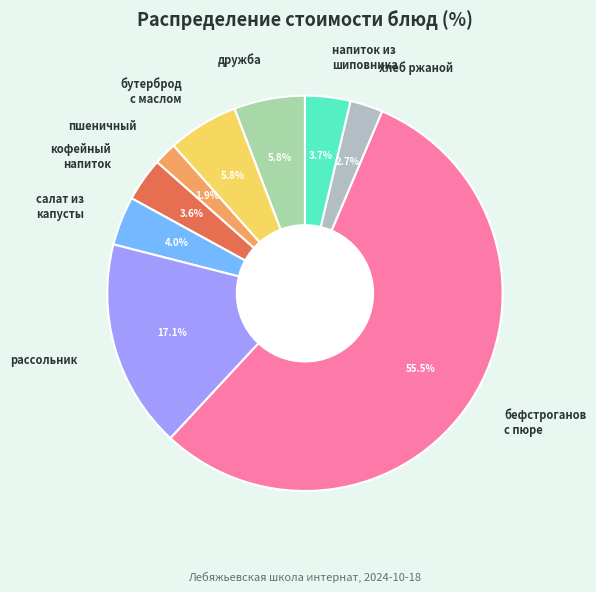

Is there any slice that represents more than half of the pie?

Yes